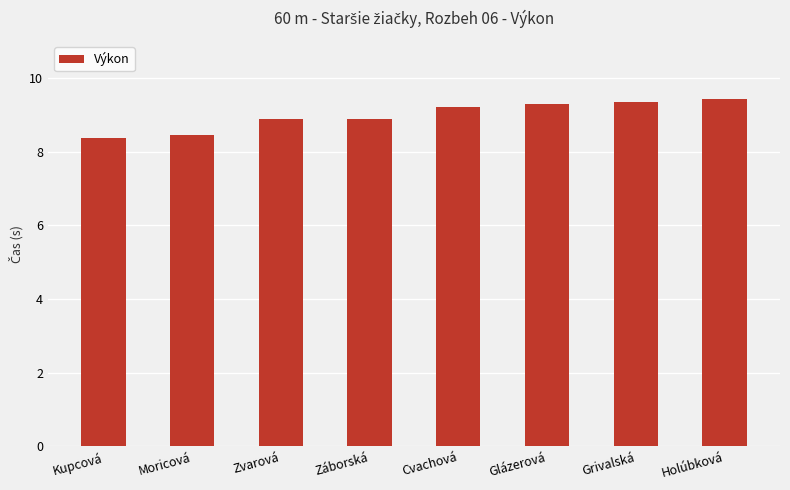

Is it true that the value at Kupcová is 8.4?

True